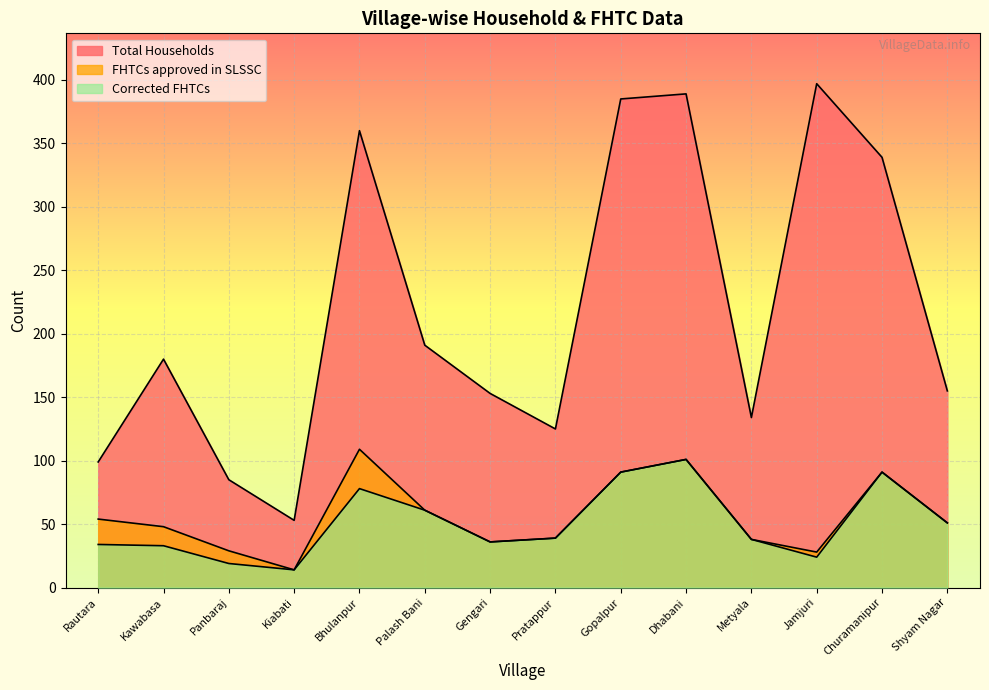

Which series has the largest range (max minus min)?

Total Households